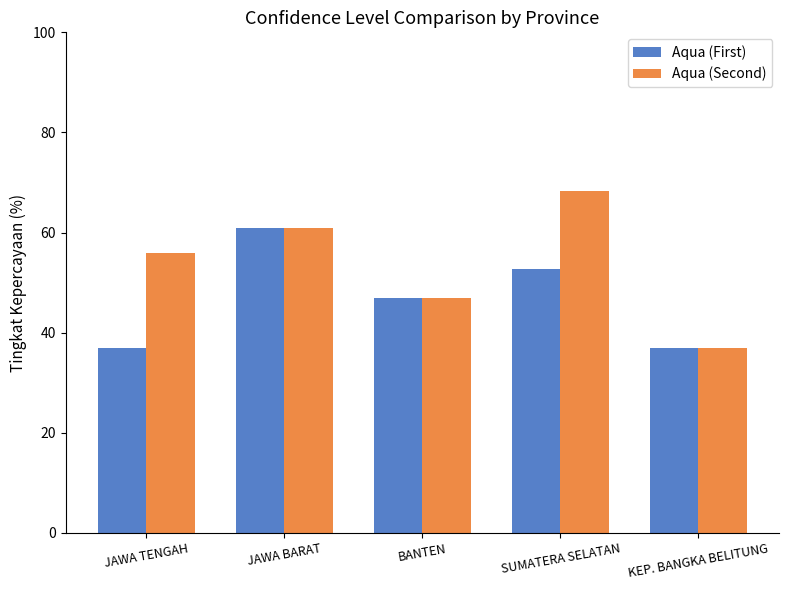

What is the sum of the Aqua (Second) values at KEP. BANGKA BELITUNG and JAWA TENGAH?

93.0